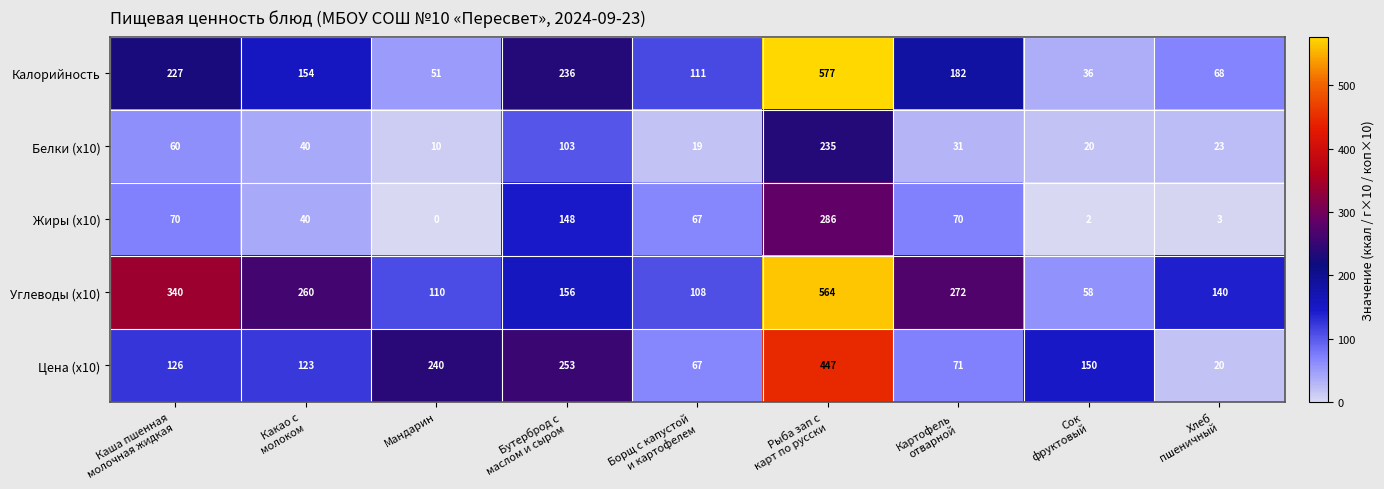

What is the difference between the second highest and minimum values in the Углеводы (x10) series?

282